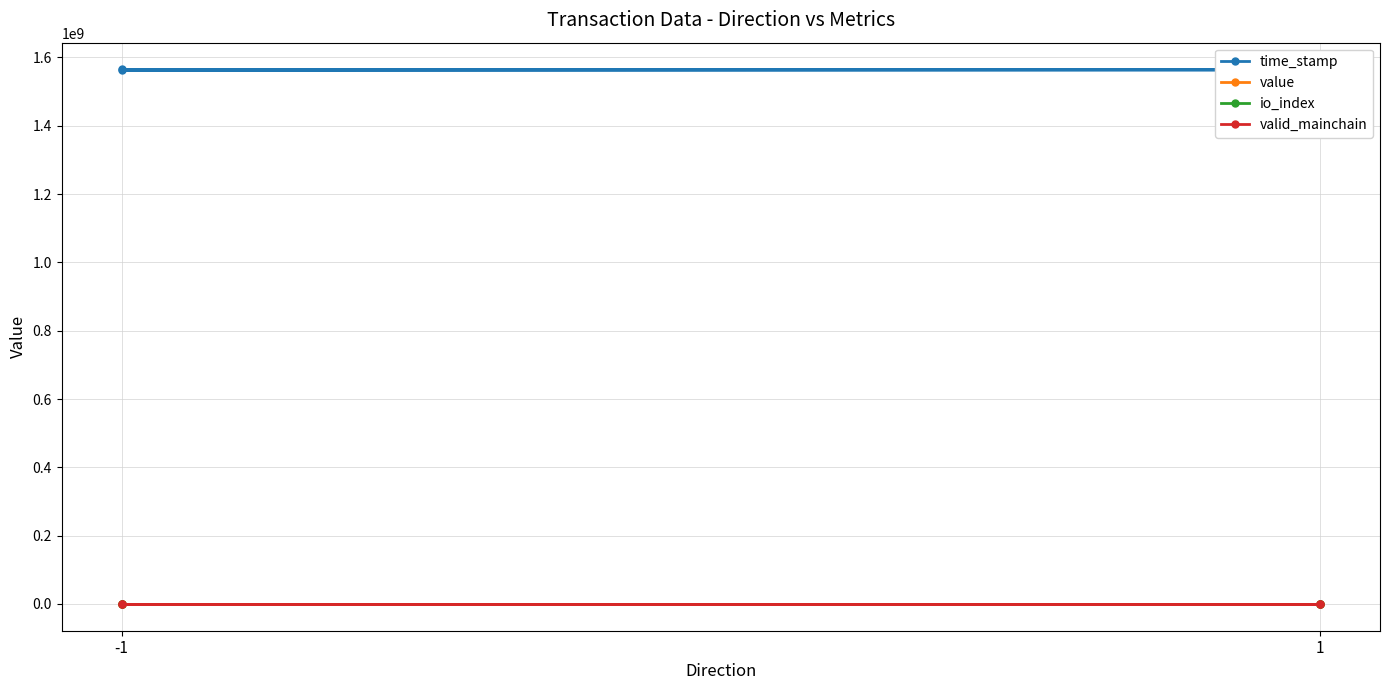

Does the chart display data point markers on the line(s)?

Yes